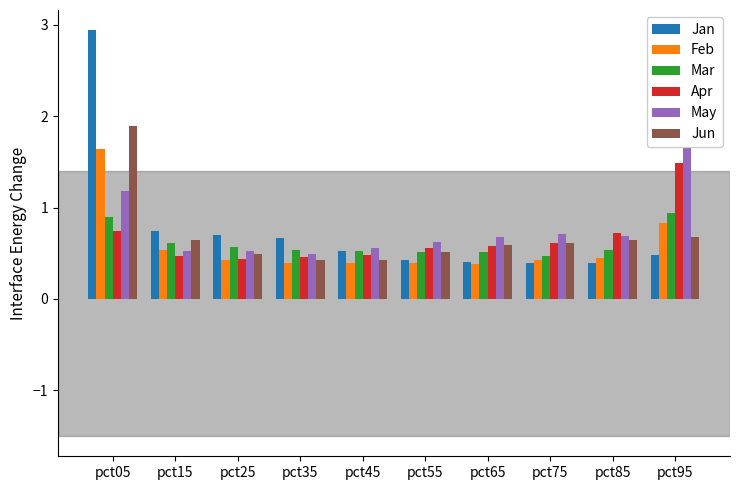

True or false: May has a value of 0.7 at pct65.

True